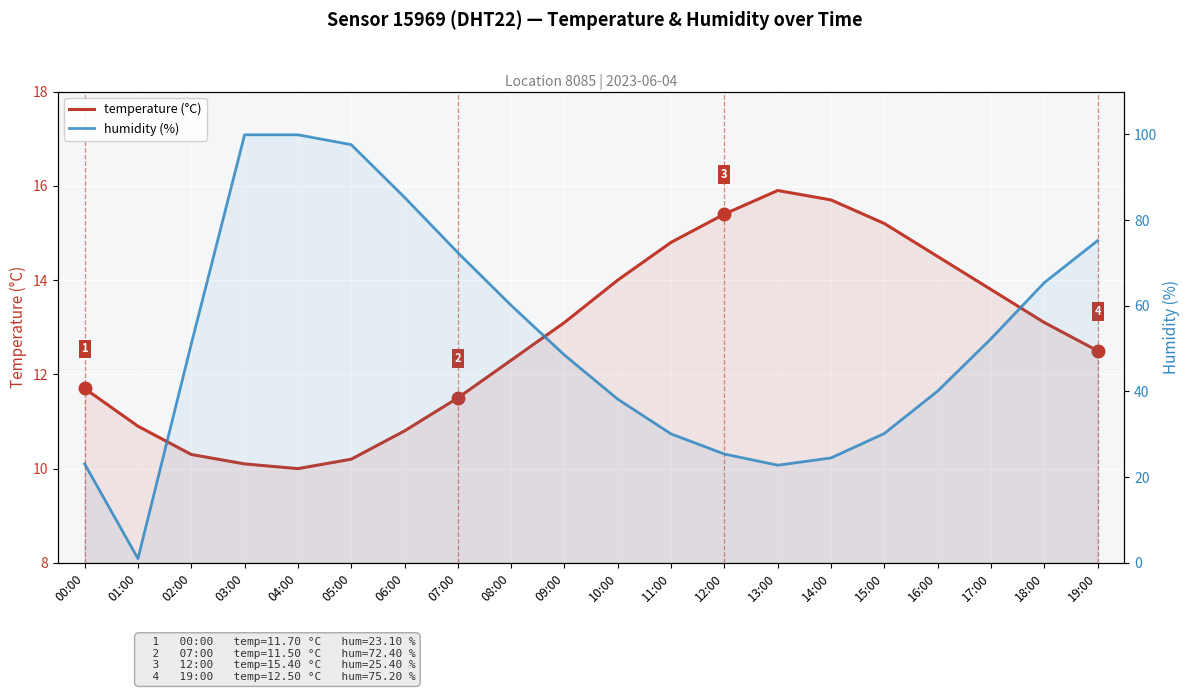

What is the minimum value shown in the chart?

1.0